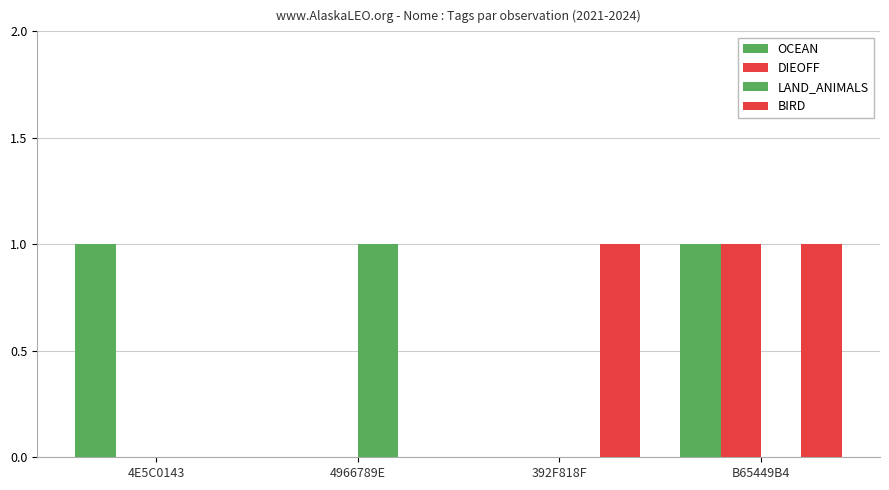

What position from the right is 4966789E?

3